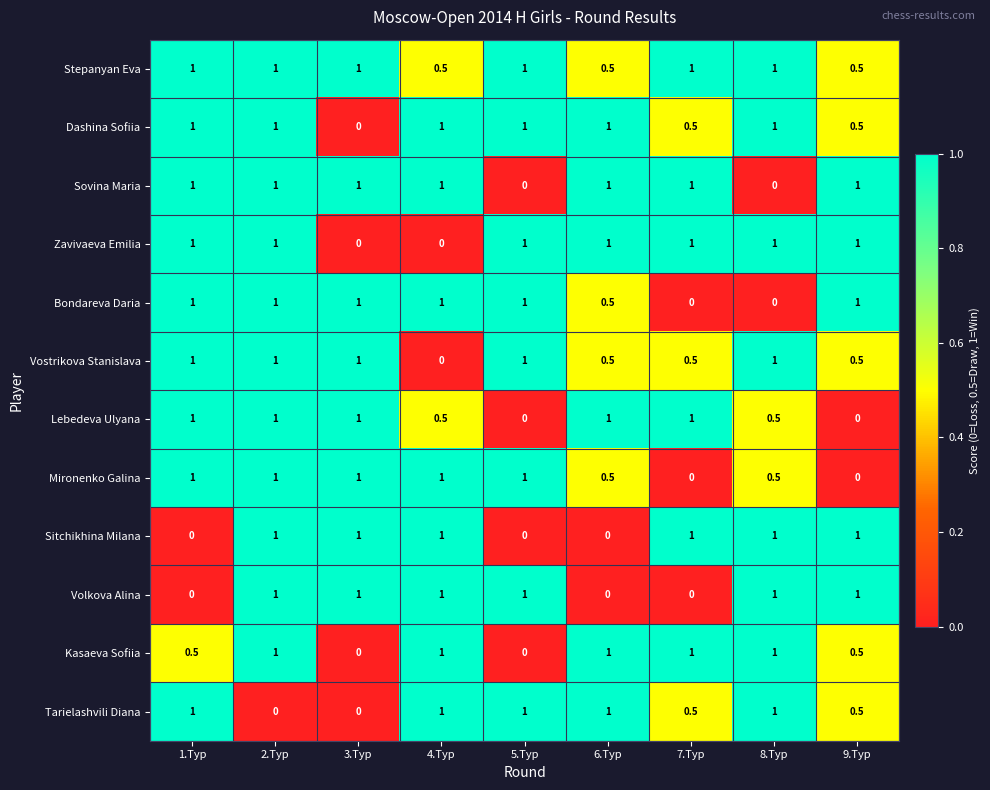

What is the spread (max minus min) of values at 3.Tур?

1.0